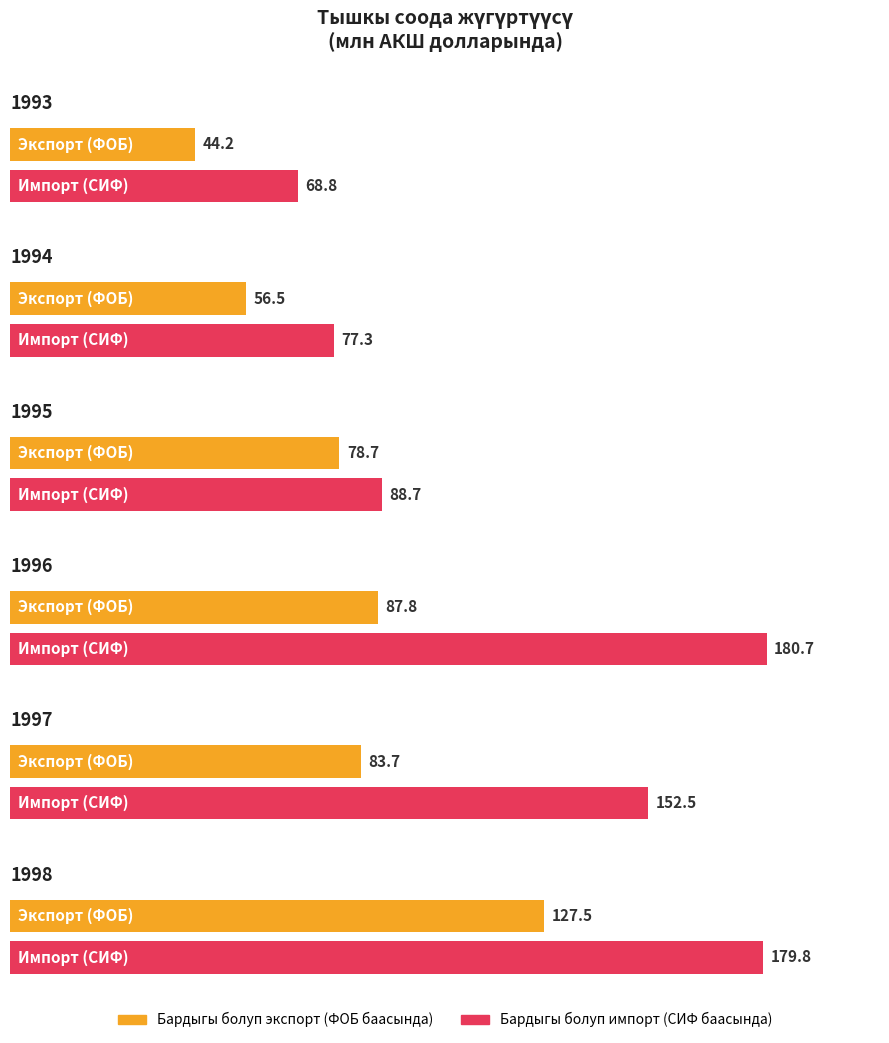

What is the total value across all series at 1995?

167.4